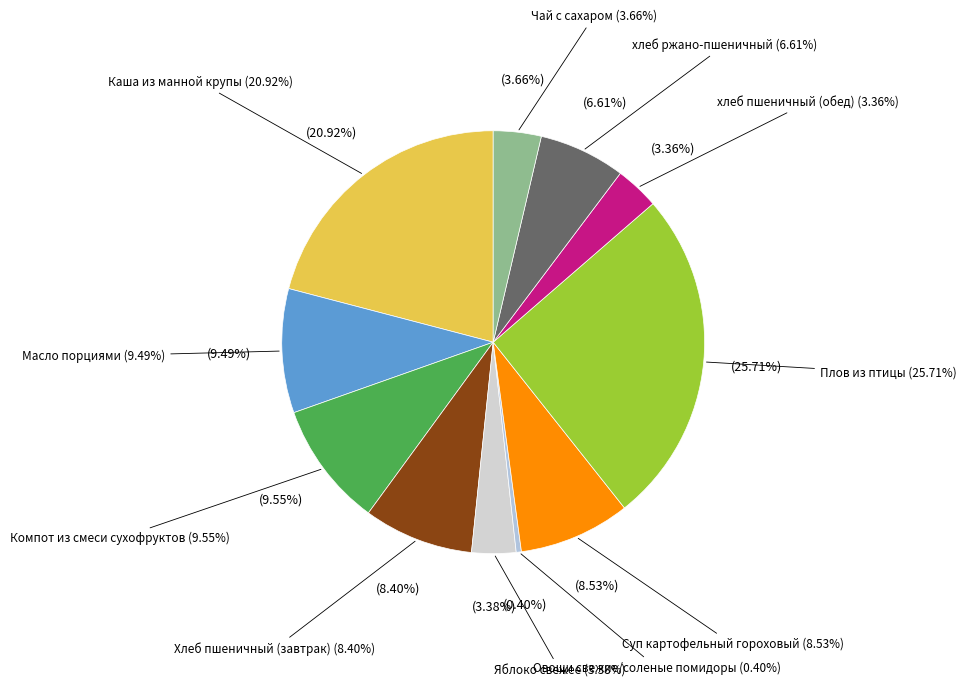

What percentage is NOT represented by Плов из птицы?

74.3%